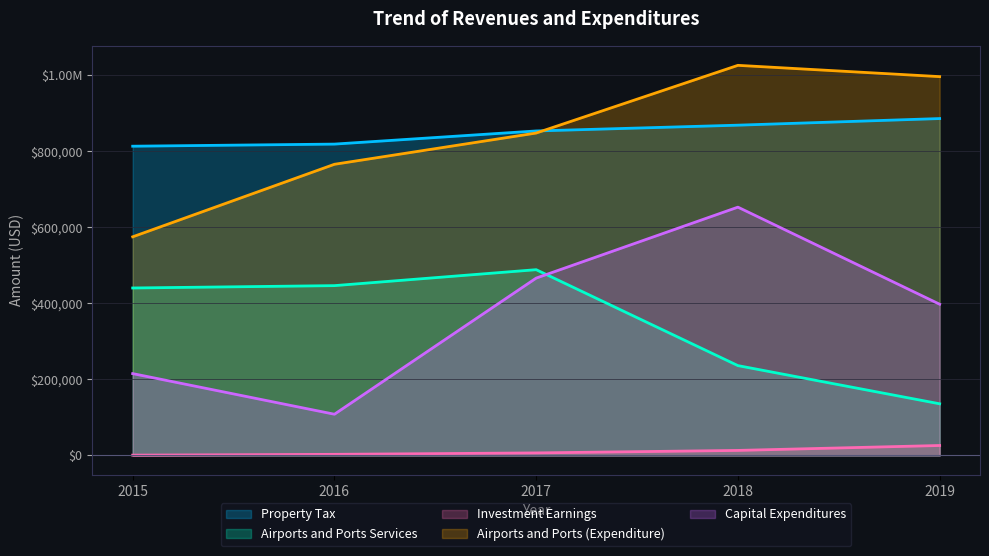

What are all the series names shown in the legend?

Property Tax, Airports and Ports Services, Investment Earnings, Airports and Ports (Expenditure), Capital Expenditures